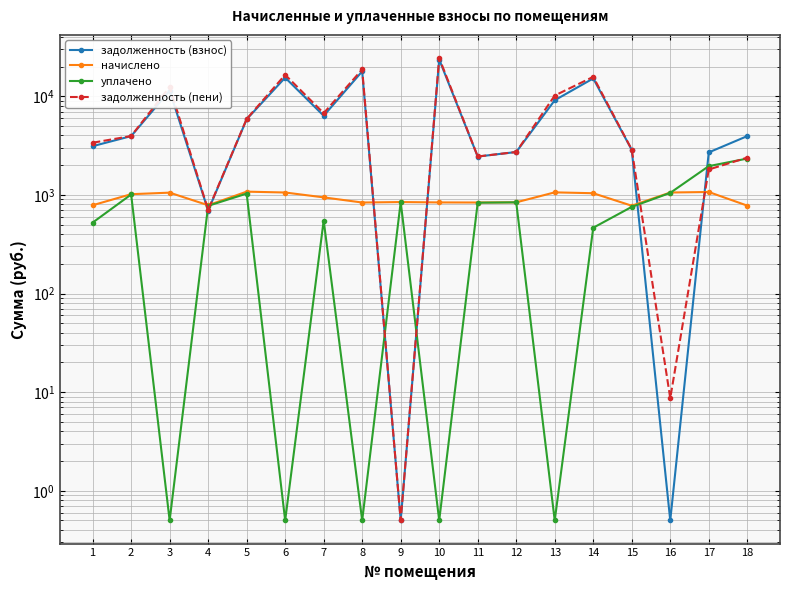

Which series ends up on top after the final intersection of уплачено and задолженность (взнос)?

задолженность (взнос)